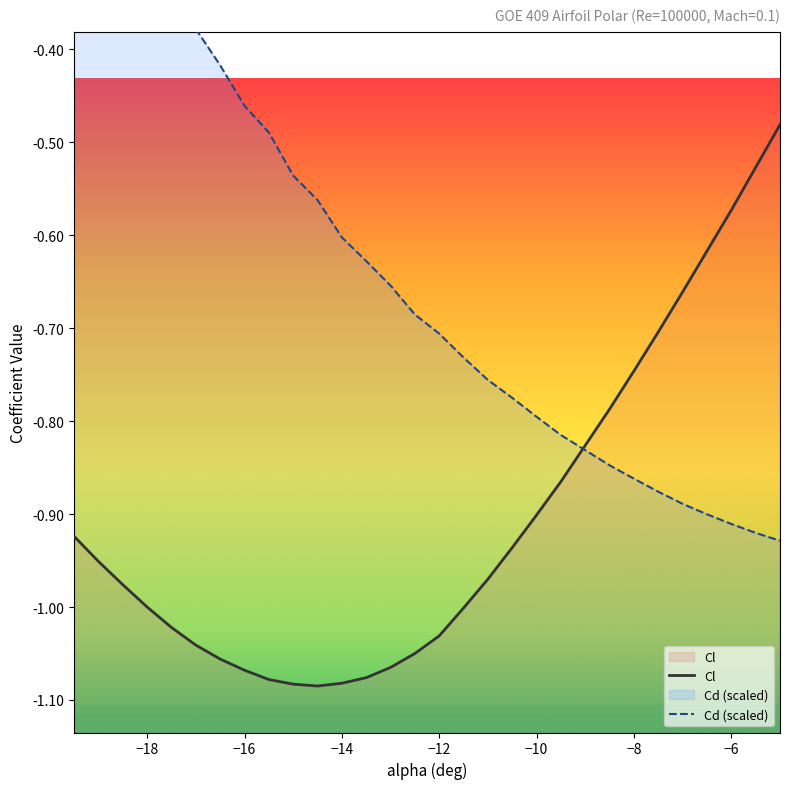

True or false: Cl has a value of -0.3 at −6.

False